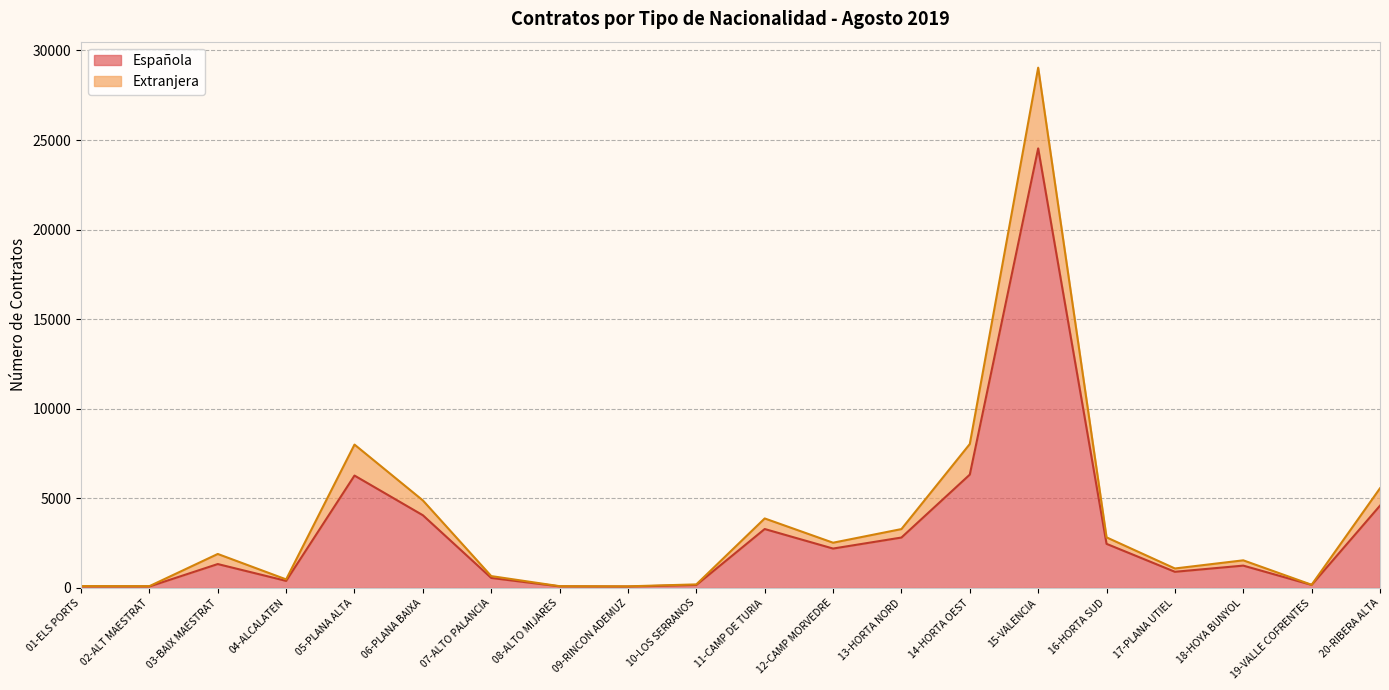

Which series has the widest spread of values?

Extranjera